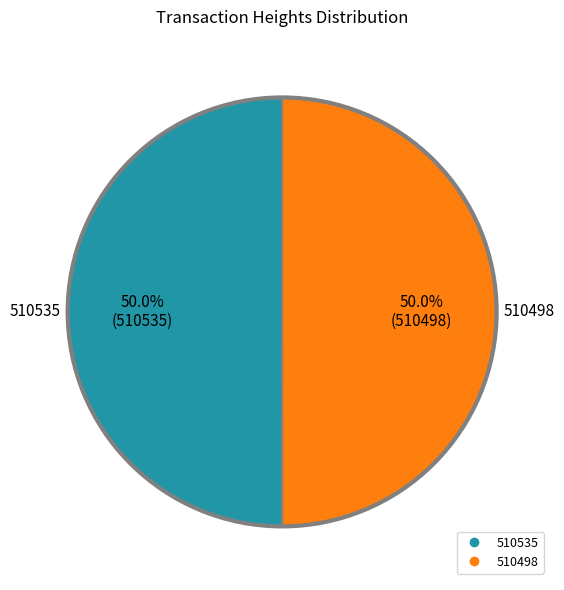

What percentage do 510498 and 510535 together represent?

100.0%